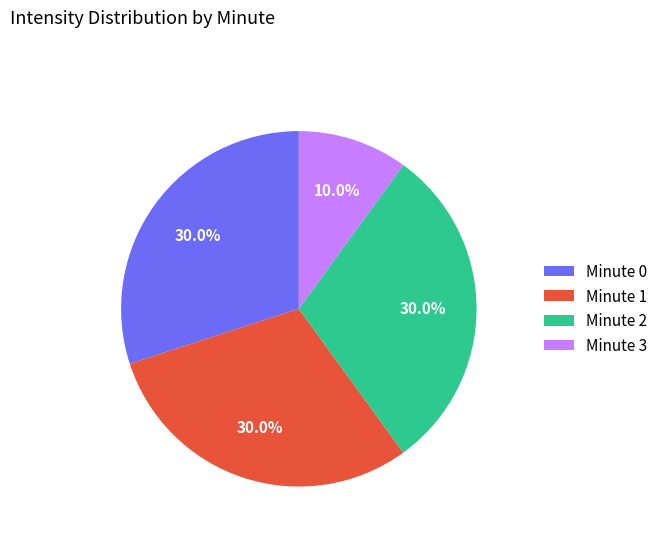

Approximately how many times larger is the value at Minute 1 compared to Minute 3?

3.0